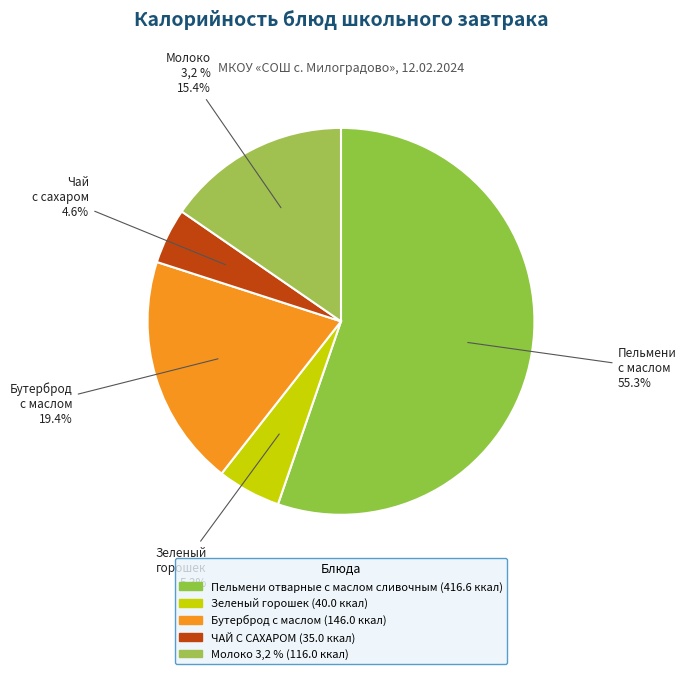

Which slice is the largest?

Пельмени отварные с маслом сливочным